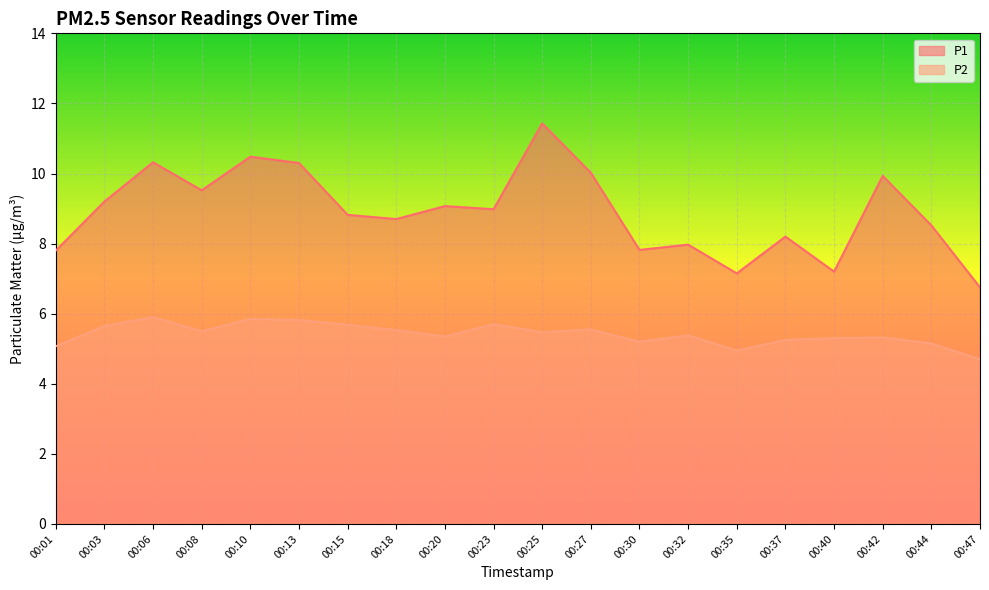

What are all the series names shown in the legend?

P1, P2